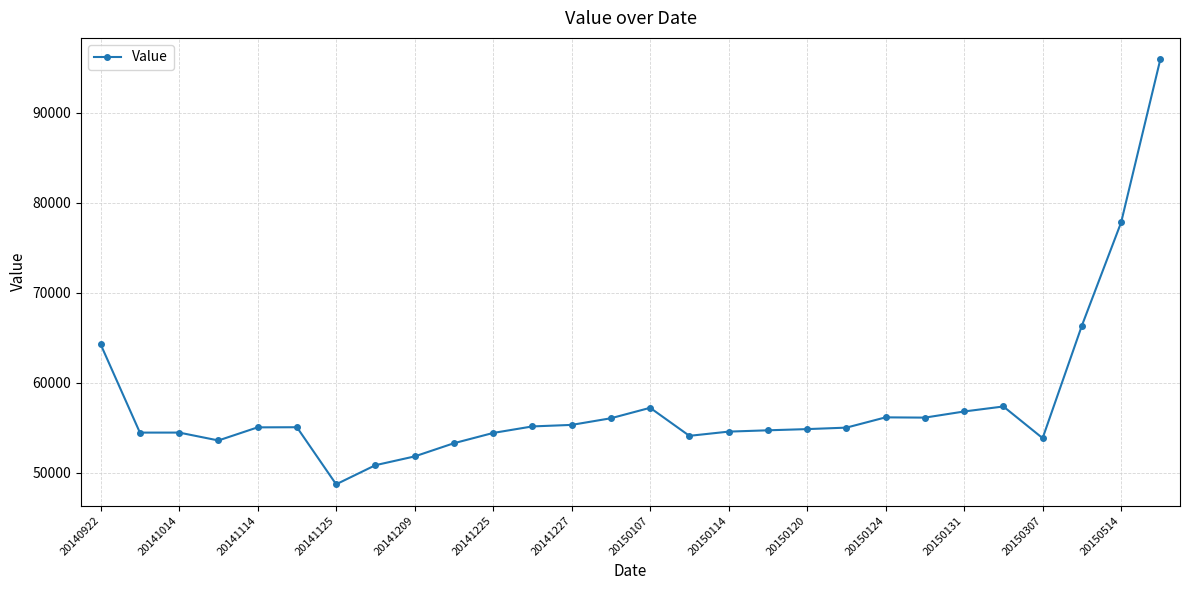

What is the minimum value shown in the chart?

48694